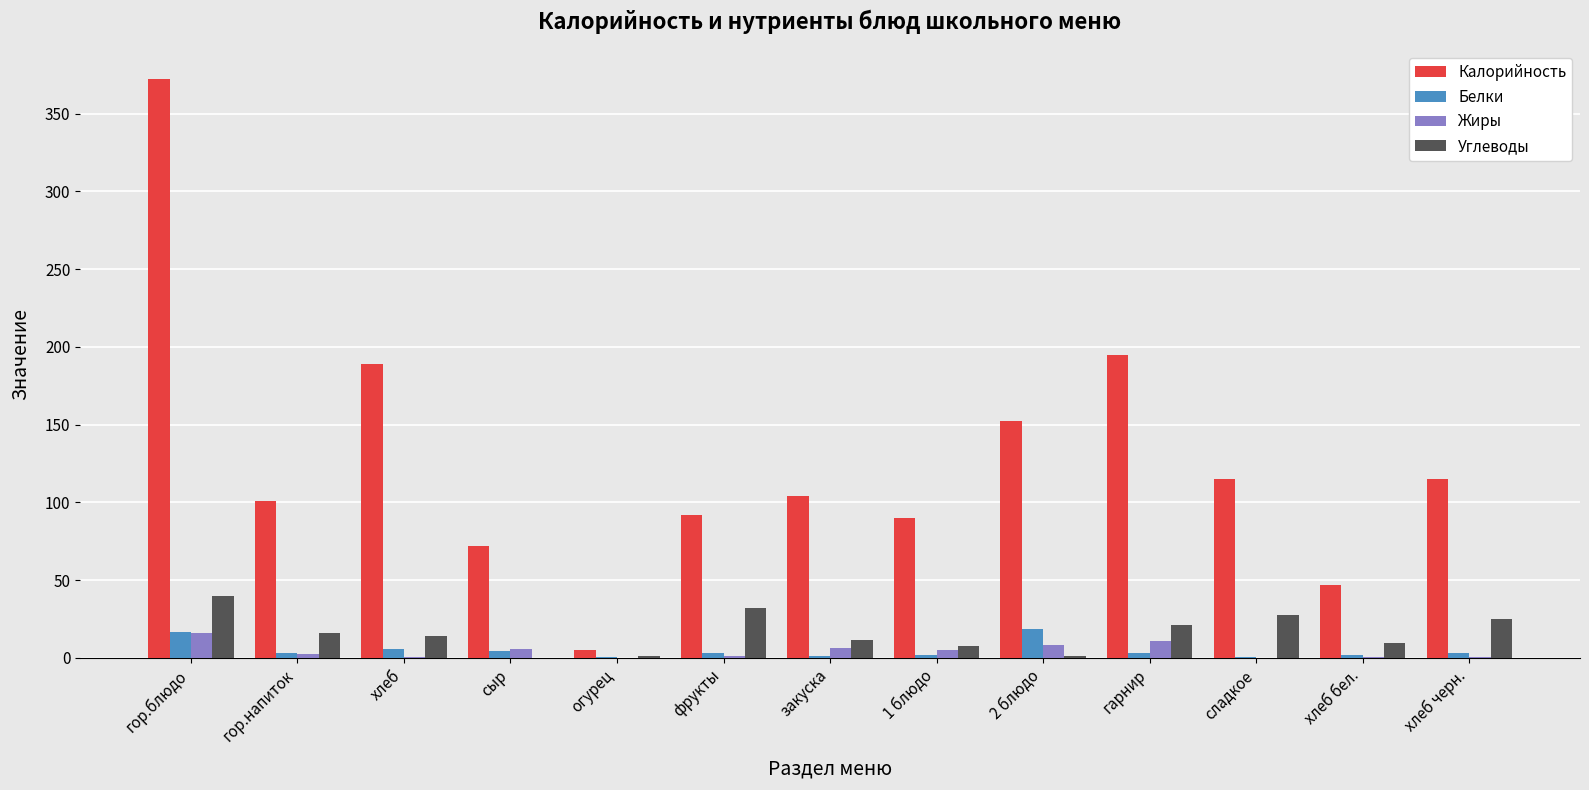

True or false: Белки has a value of 18.8 at 2 блюдо.

True